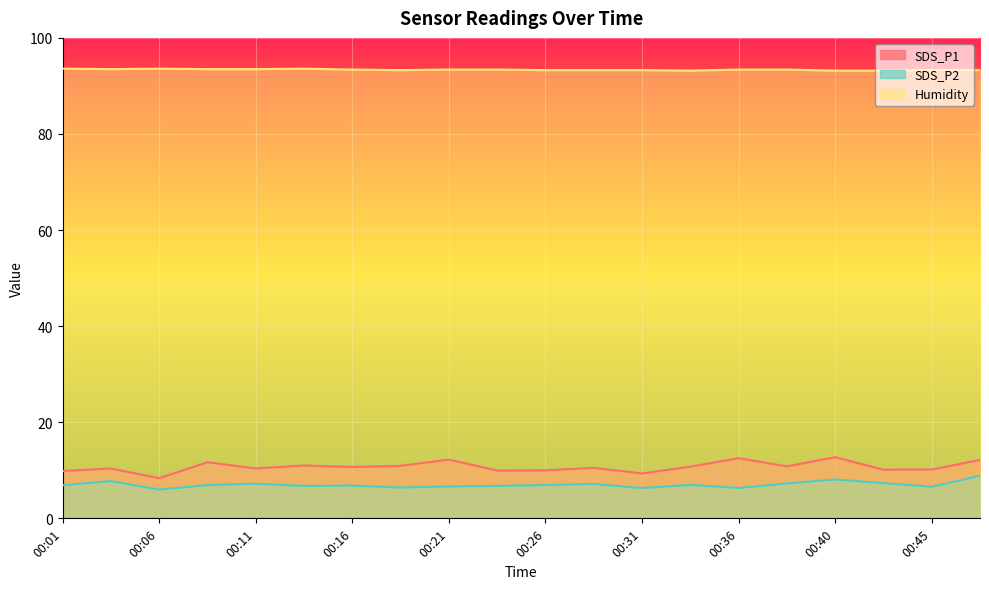

Where is Humidity nearest to the value 93?

00:33